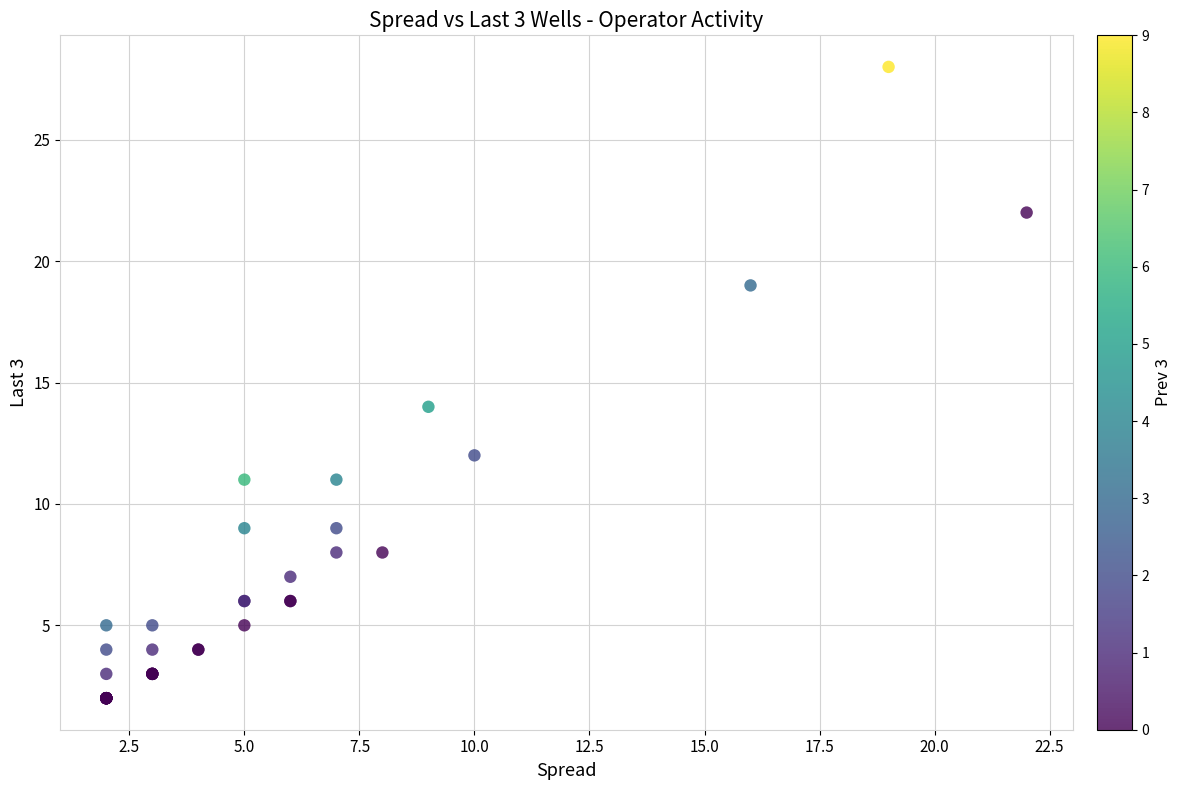

What Y value in the scatter plot is closest to 15?

14